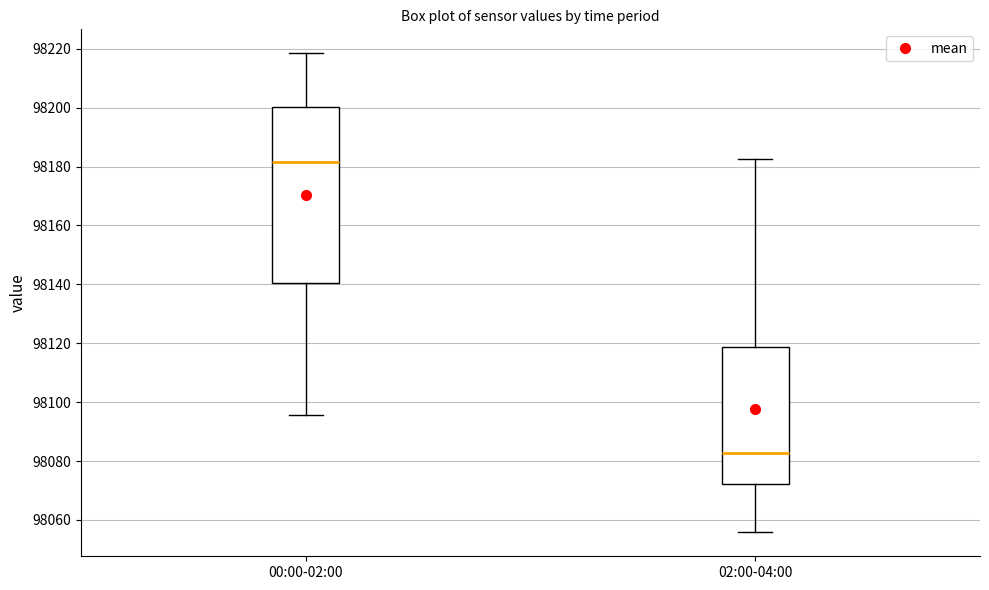

Reading left to right, transcribe this box plot: for each box, give where its median line is, the range the box spans, and where its two whiskers end, as read against the y-axis. The values are not printed on the chart, so give them approximately, as read against the axis.

00:00-02:00: median 98182, box 98140 to 98200, whiskers 98096 to 98218
02:00-04:00: median 98082, box 98072 to 98118, whiskers 98056 to 98182